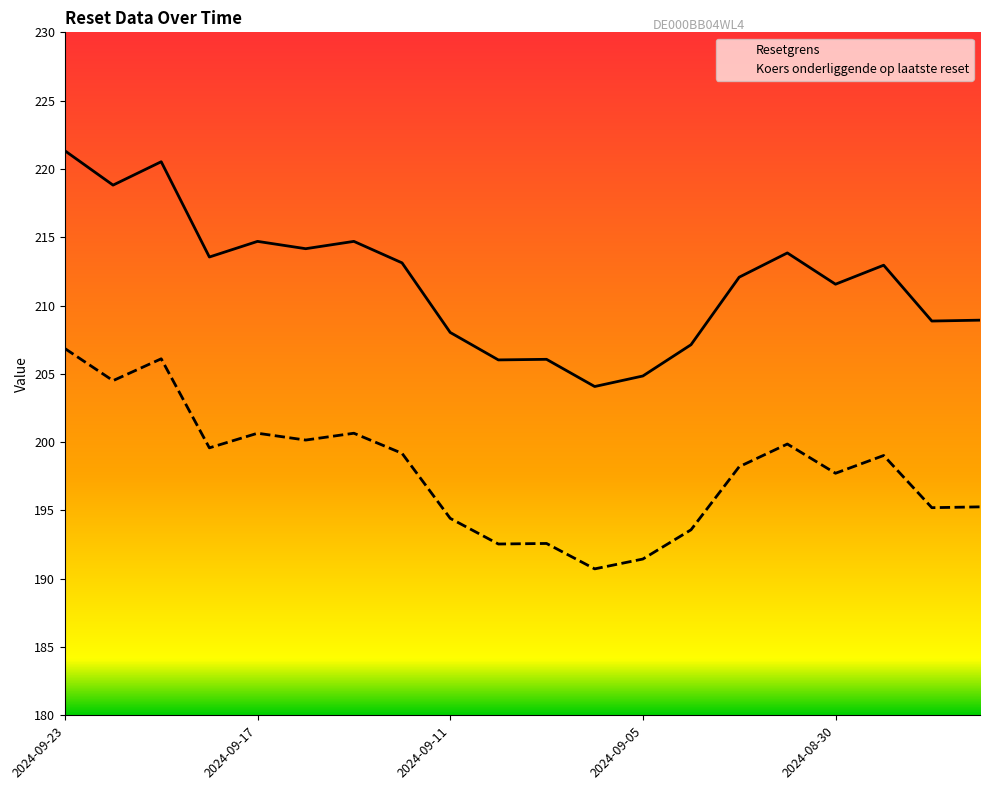

True or false: Koers onderliggende op laatste reset and Resetgrens intersect in this chart.

False